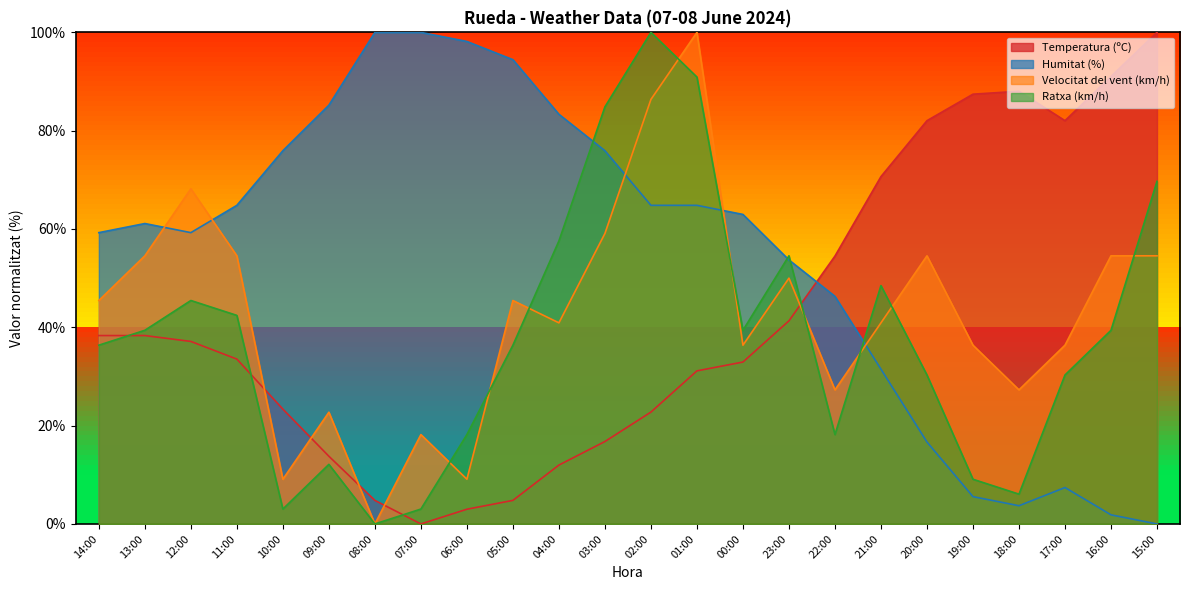

True or false: Velocitat del vent (km/h) and Humitat (%) intersect in this chart.

True